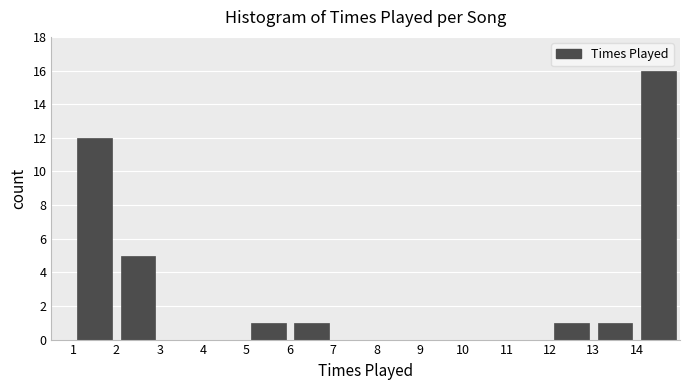

Reading left to right, transcribe this chart: for each bar, give the range it covers on the x-axis and its height. The values are not printed on the chart, so give them approximately, as read against the axis.

1 to 2: 12
2 to 3: 5
3 to 4: 0
4 to 5: 0
5 to 6: 1
6 to 7: 1
7 to 8: 0
8 to 9: 0
9 to 10: 0
10 to 11: 0
11 to 12: 0
12 to 13: 1
13 to 14: 1
14 to 15: 16